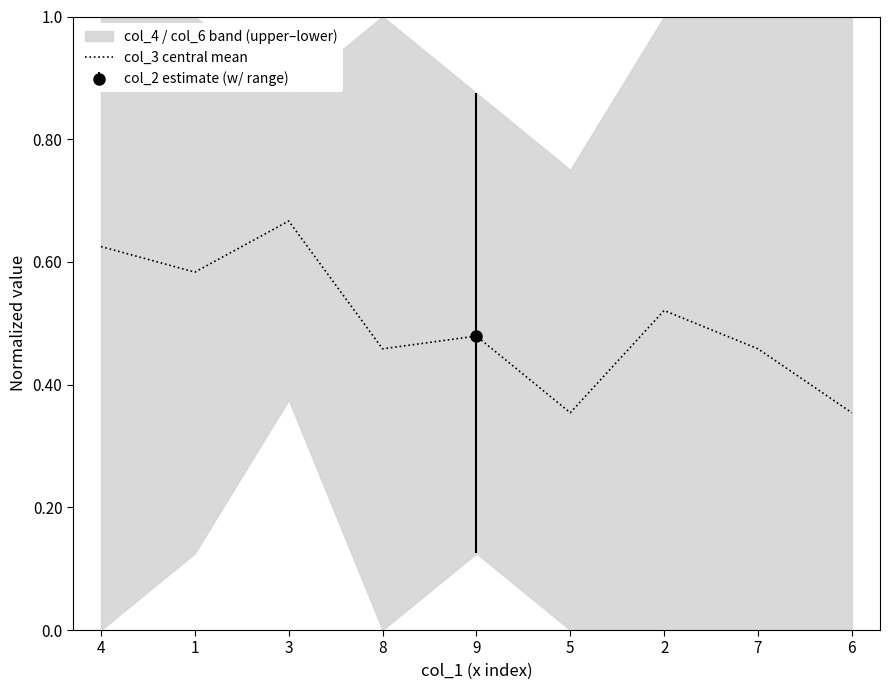

What is the difference between the second highest and minimum values?

0.3